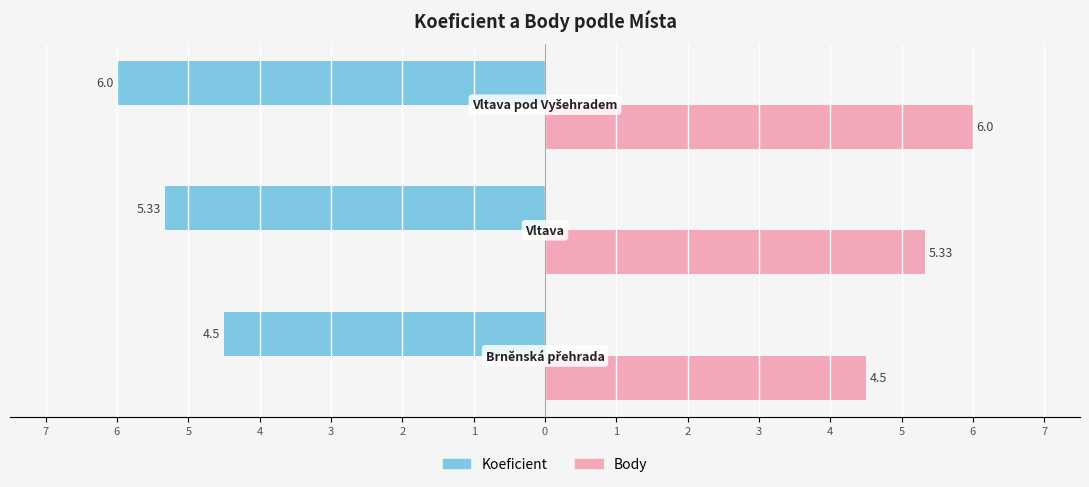

What is the value of the Koeficient bar at the 2nd from the left?

-5.3